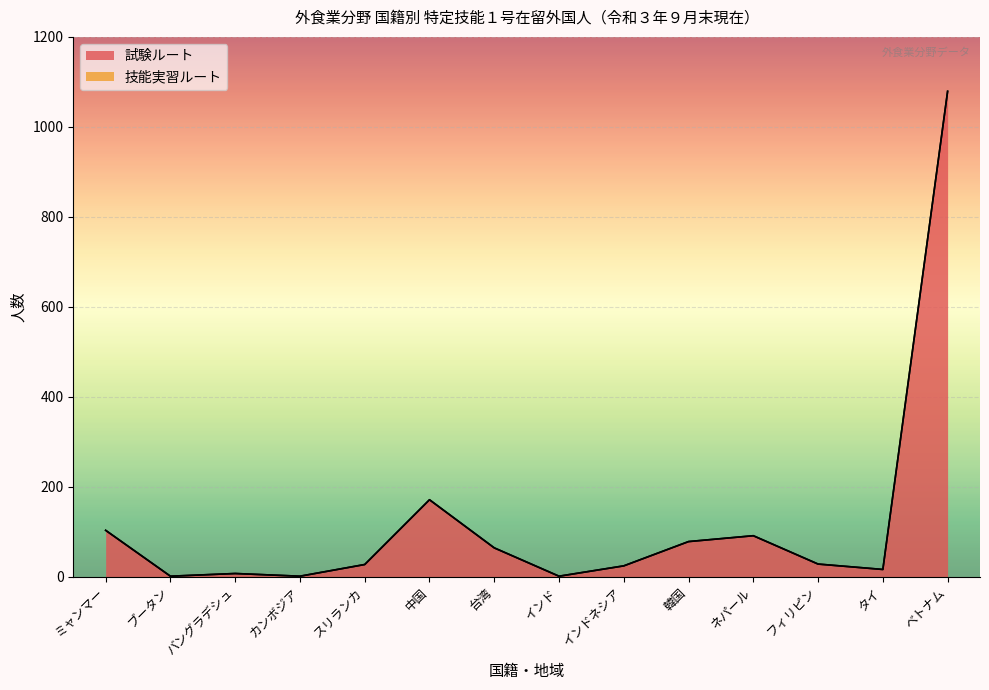

The value at タイ is 16. True or false?

True